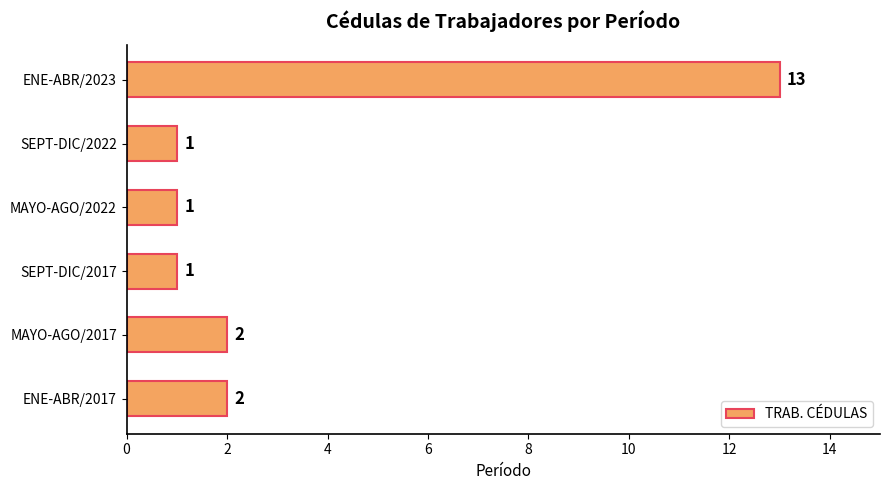

Reading bottom to top, list all the values displayed in this chart.

2	2	1	1	1	13